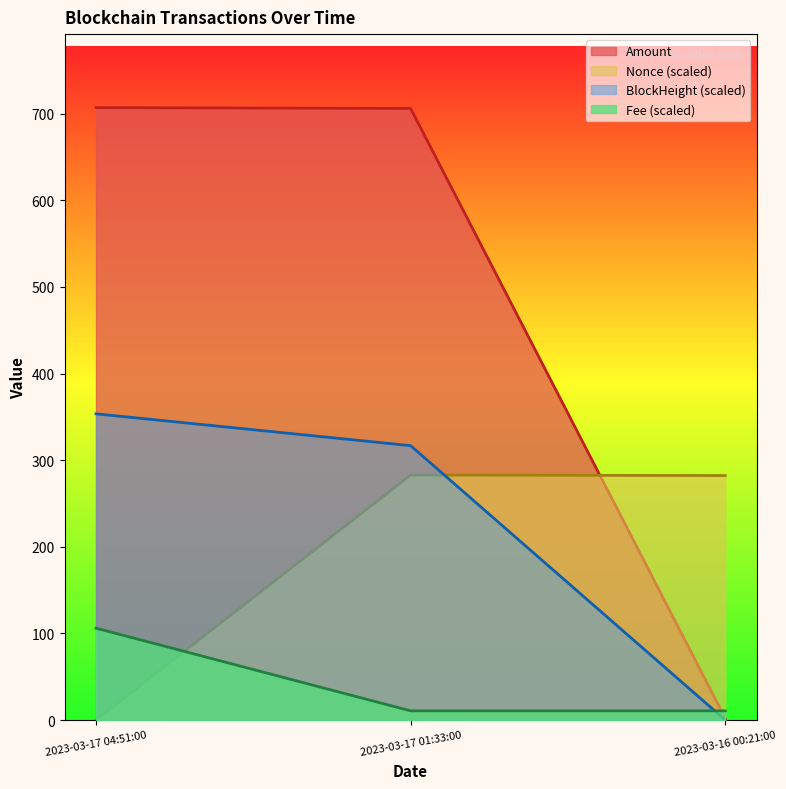

The BlockHeight series shows -173.0 at 2023-03-16 00:21:00. True or false?

False